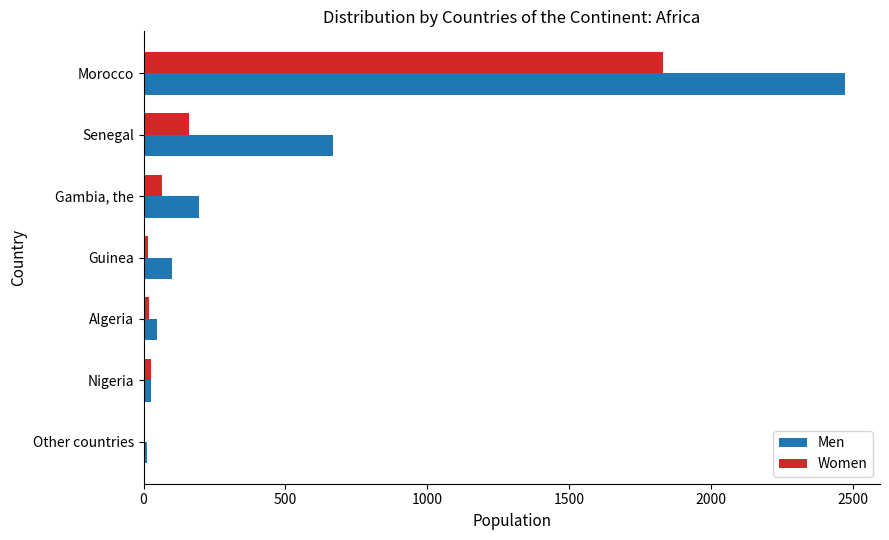

Between Morocco and Senegal, which series saw the biggest shift?

Men